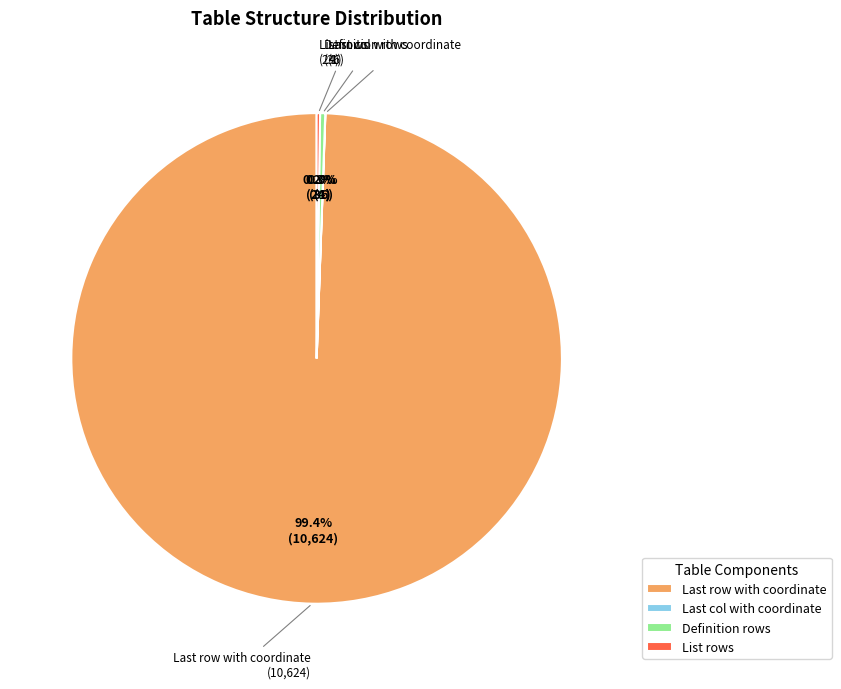

Which category has the biggest portion of the pie?

Last row with coordinate